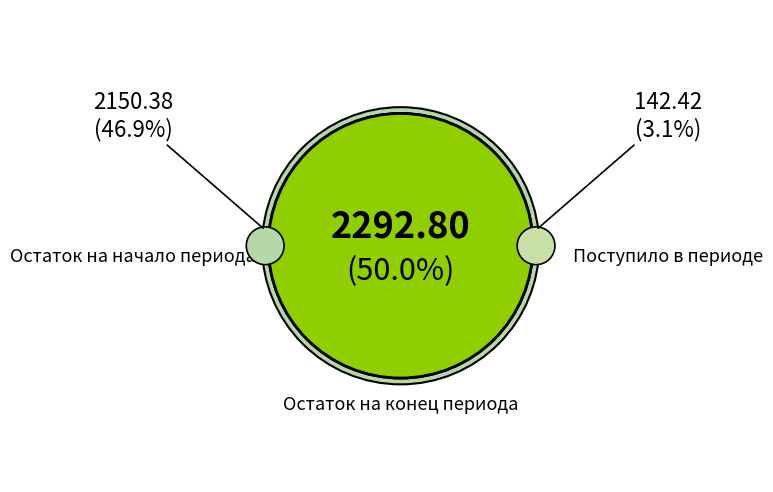

Is it true that Поступило в периоде is 10% of the pie?

False